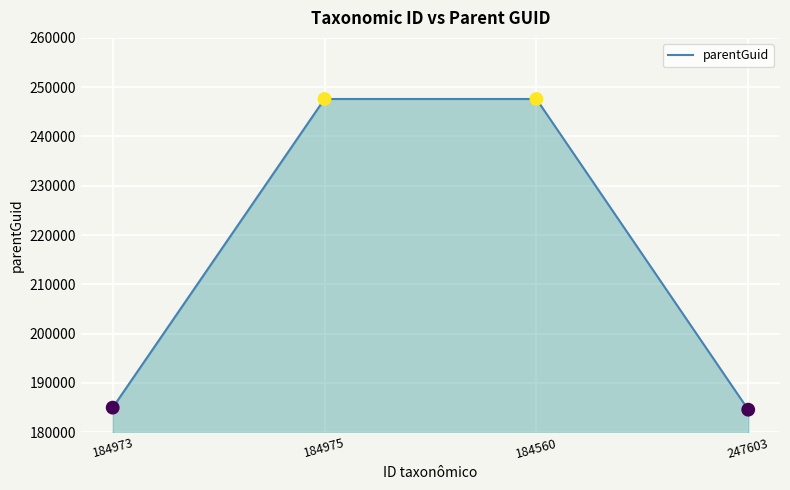

Approximately how many times larger is the value at 184975 compared to 247603?

1.3